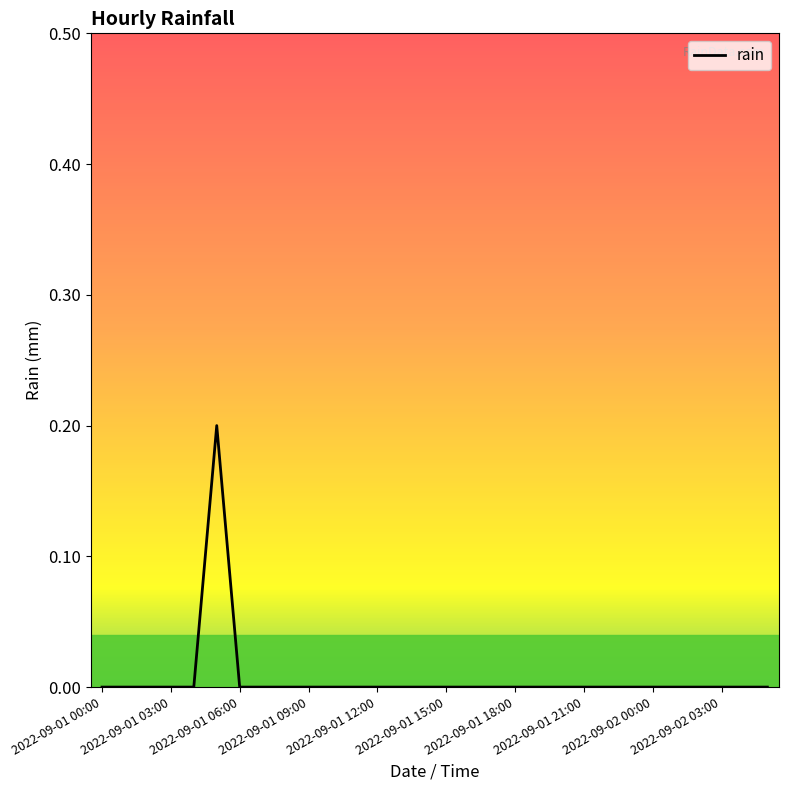

Is this an area chart (filled region under the line)?

No